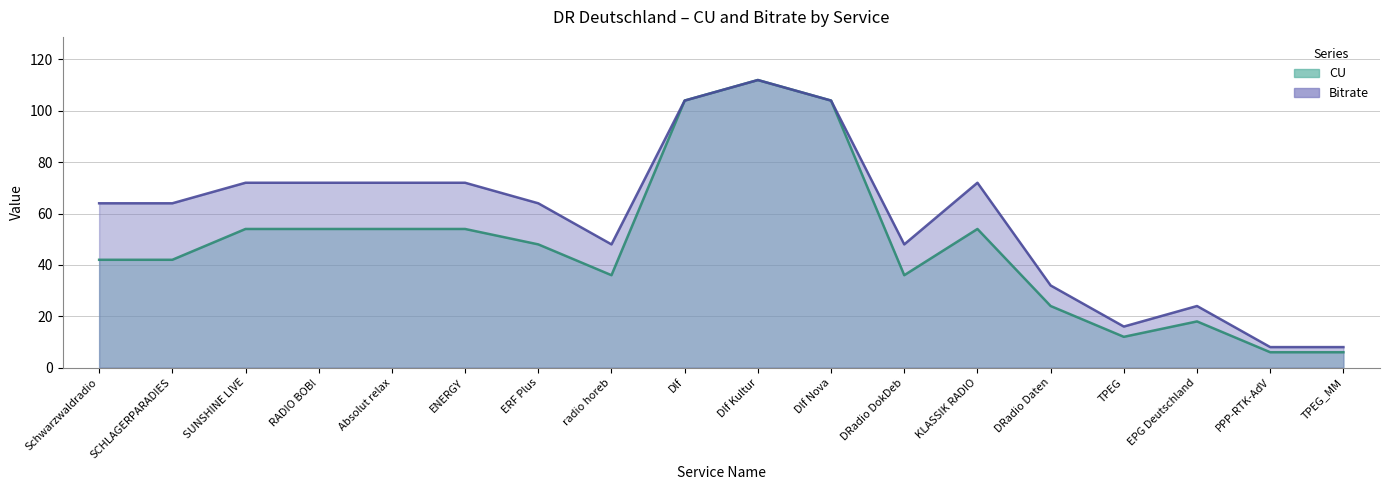

Does the chart display data point markers on the line(s)?

No